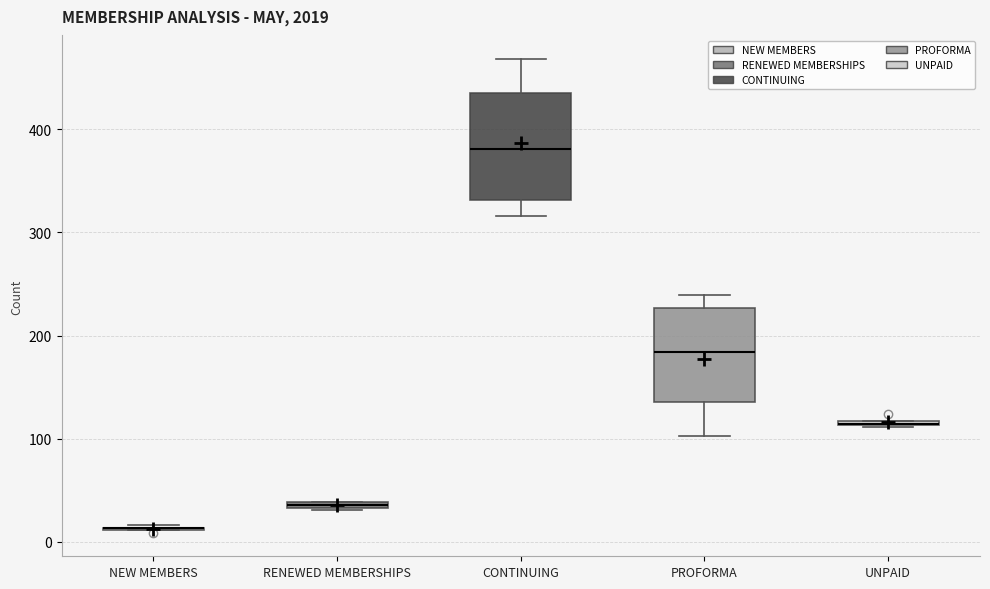

Comparing the boxes themselves (not the whiskers), which one is the tallest?

CONTINUING